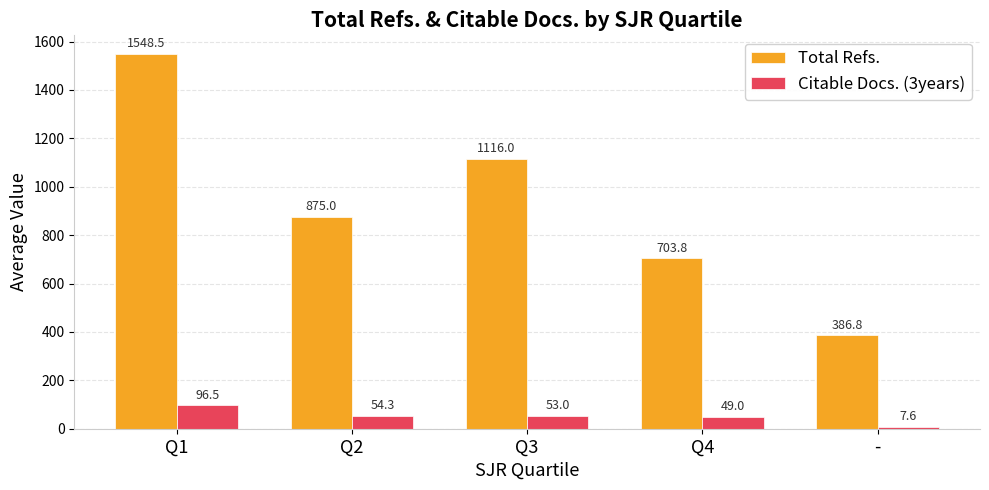

List the series in order of their peak value, highest first.

Total Refs., Citable Docs. (3years)